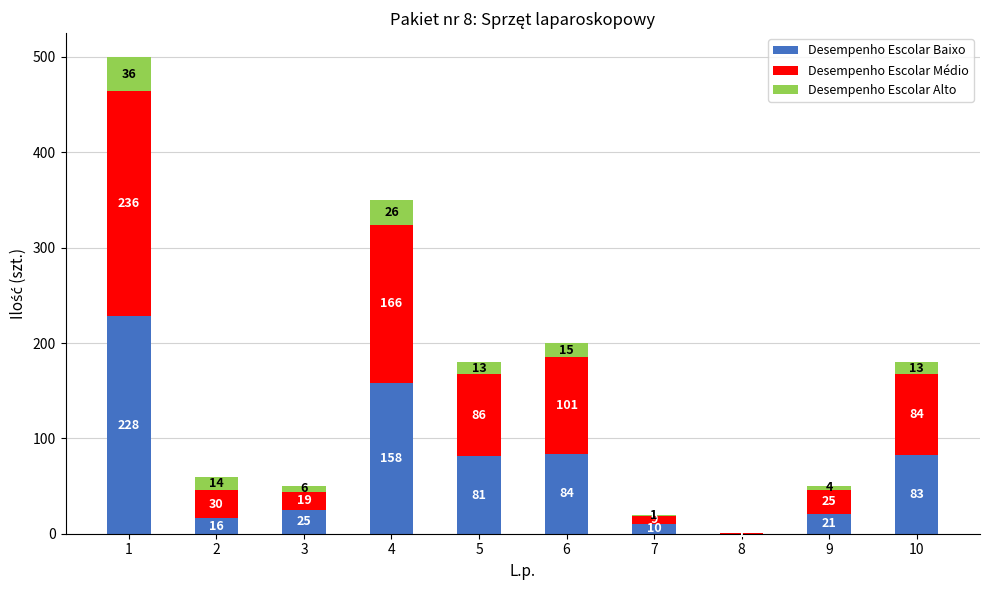

What is the maximum value for Desempenho Escolar Baixo?

228